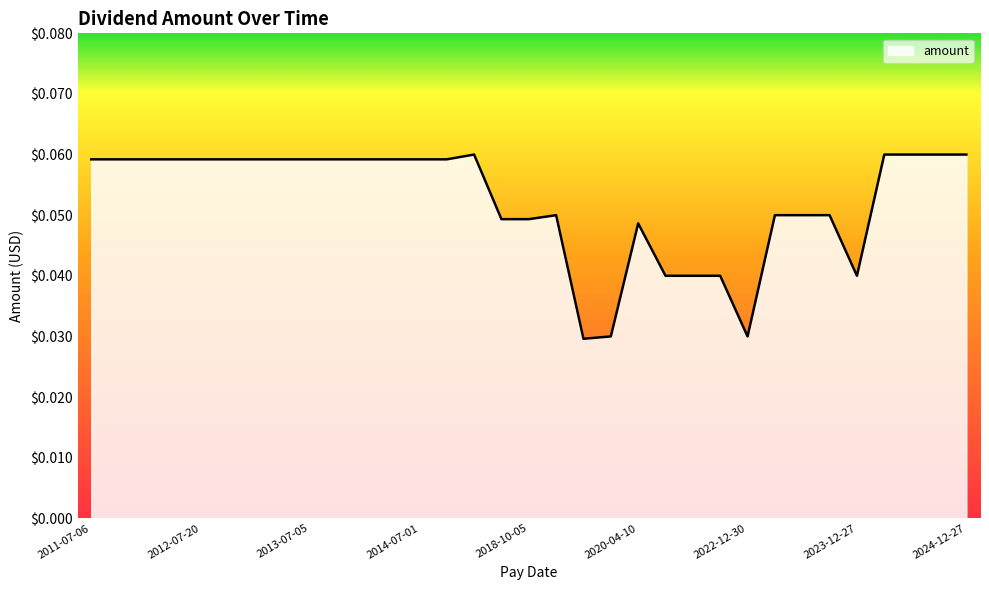

How many lines are shown in the chart?

1